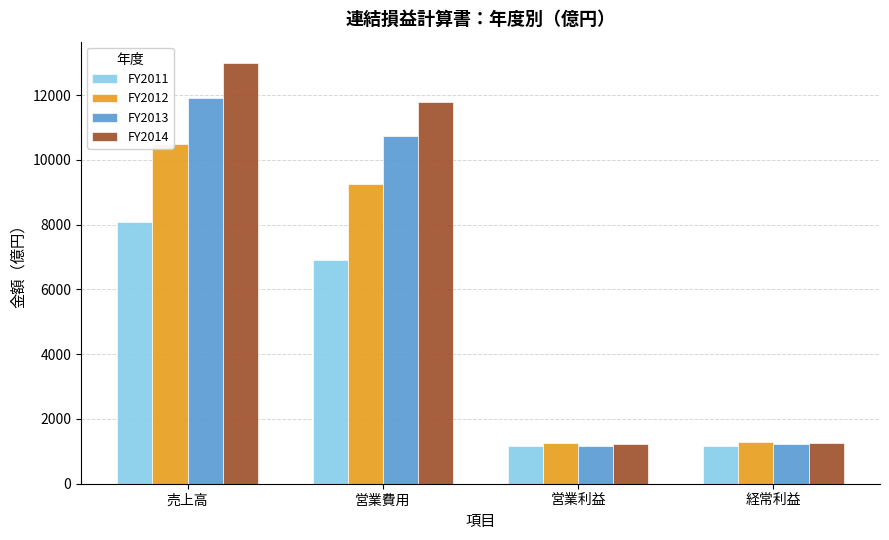

Is it true that FY2011 equals 1150 at 営業利益?

True